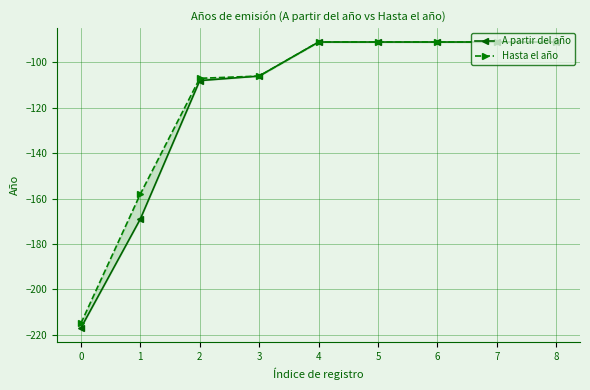

Rank the series by their maximum value, from highest to lowest.

A partir del año, Hasta el año